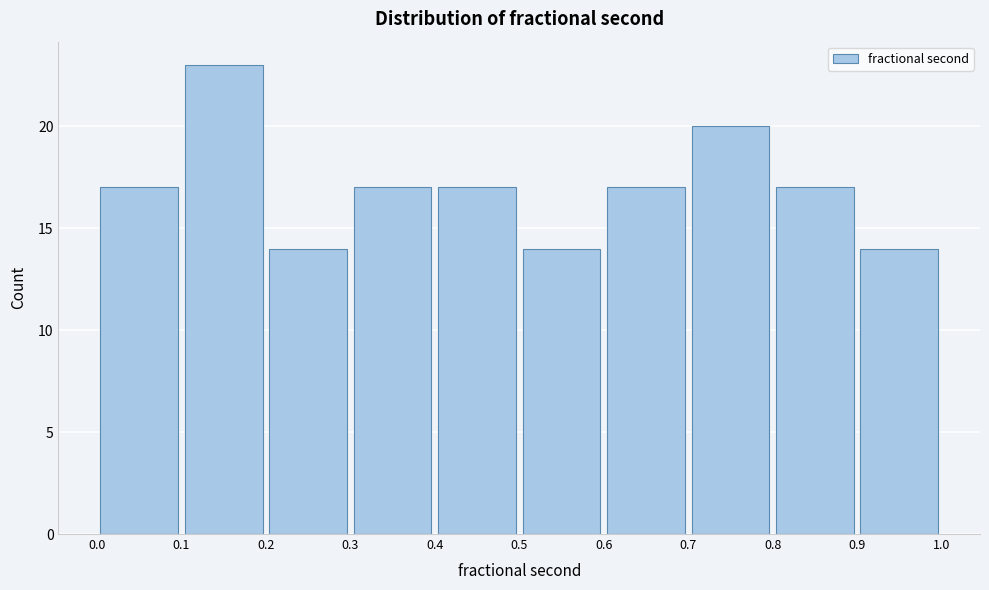

Which range on the x-axis has the tallest bar?

0.1 to 0.2